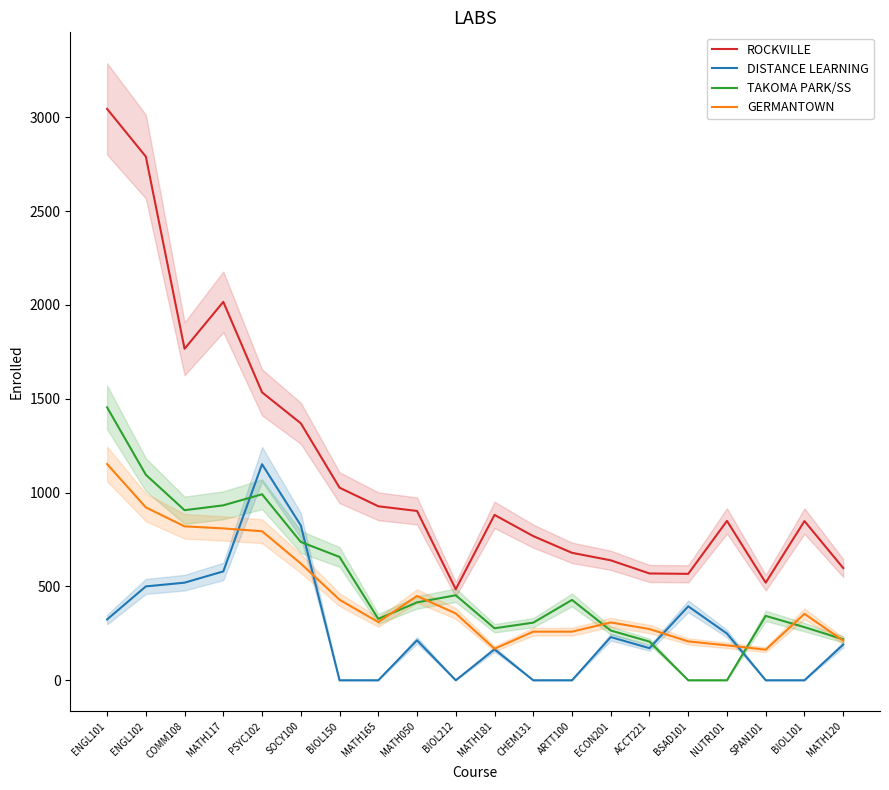

At which label is DISTANCE LEARNING closest to 575?

MATH117